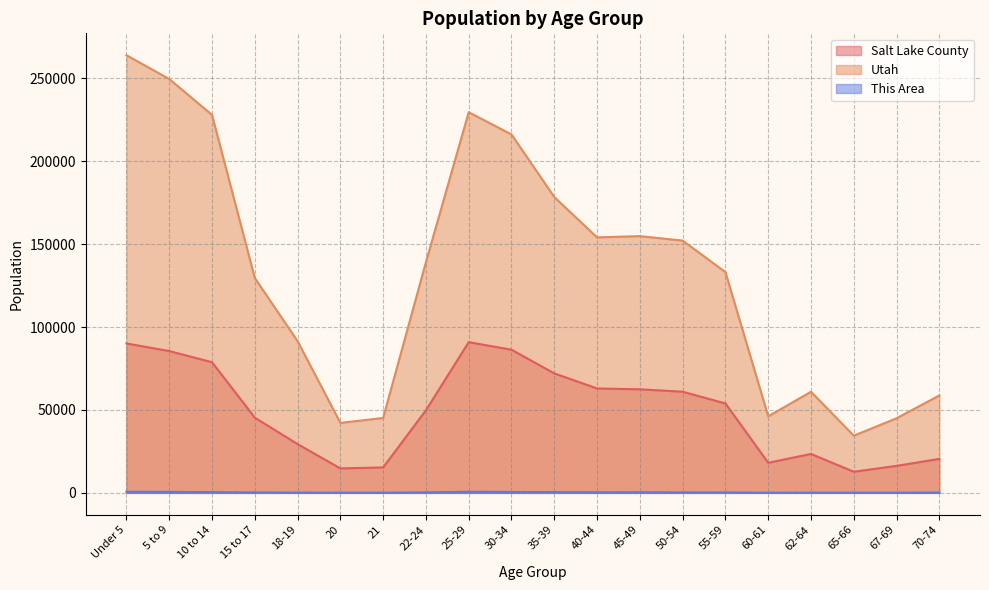

What is the difference between the second highest and second lowest values in the Utah series?

207368